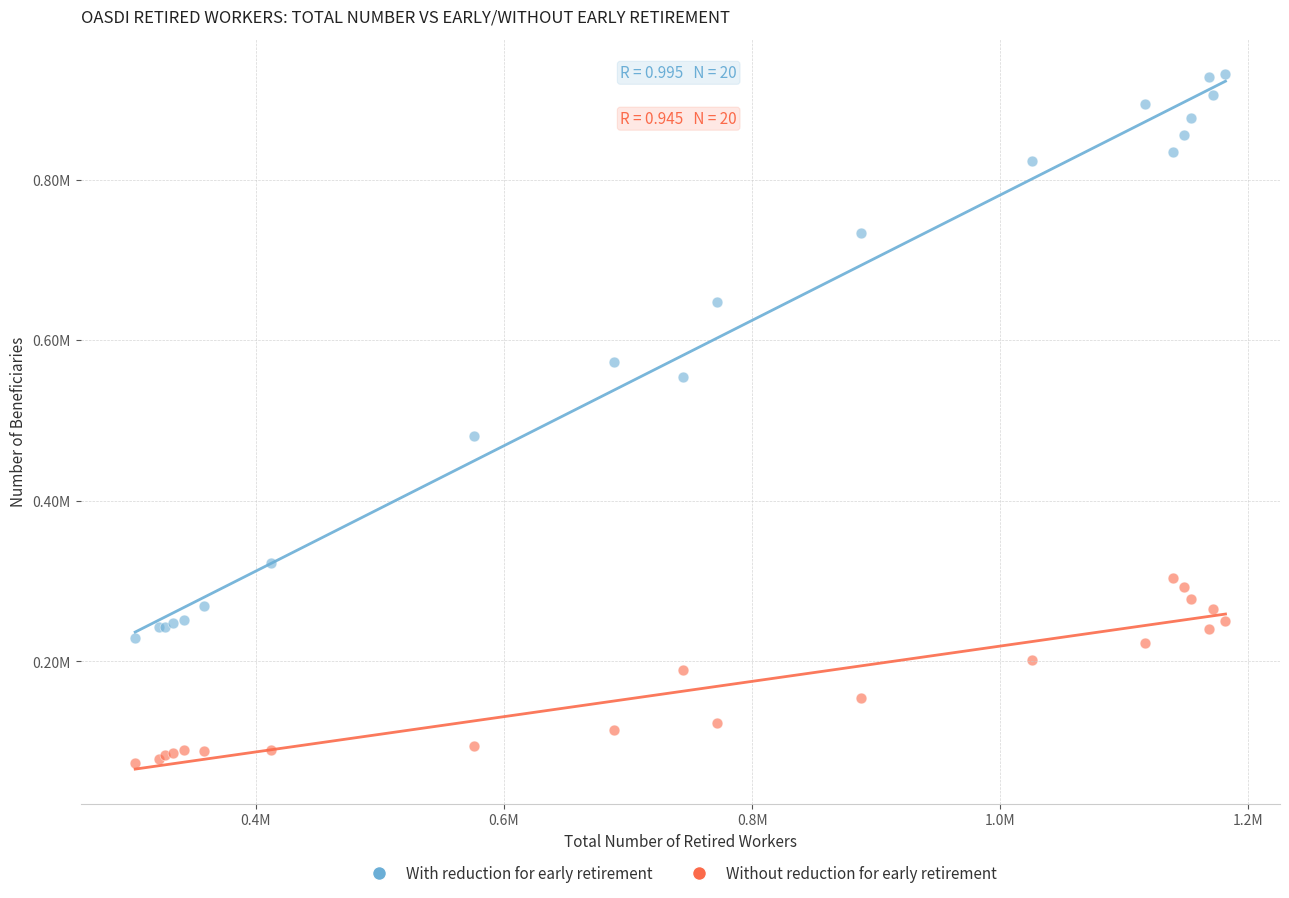

Which series has the largest Y range (max minus min)?

With reduction for early retirement